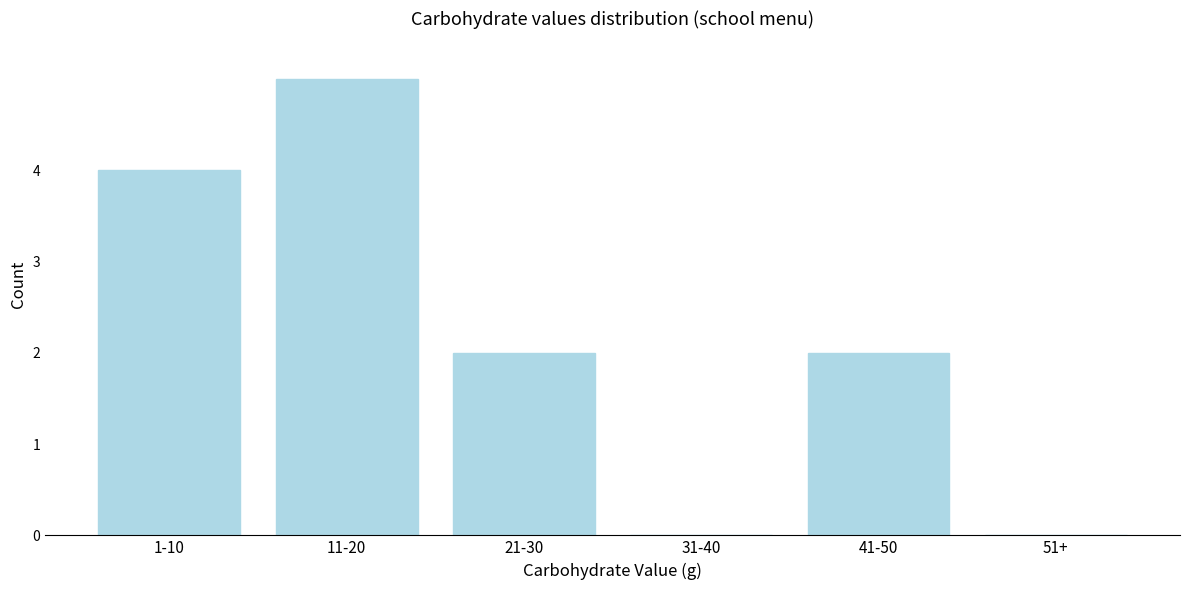

Reading left to right, what are all the values shown in this chart?

1-10=4	11-20=5	21-30=2	31-40=0	41-50=2	51+=0